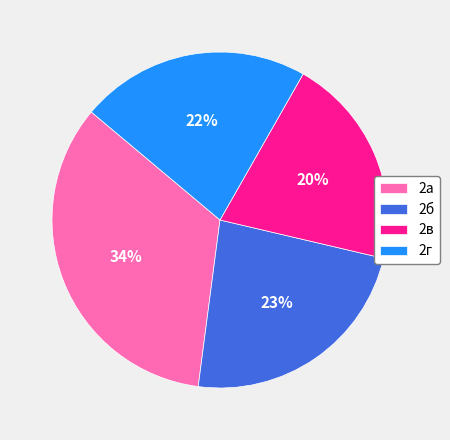

To the nearest percent, what percentage of the pie is 2б?

23%